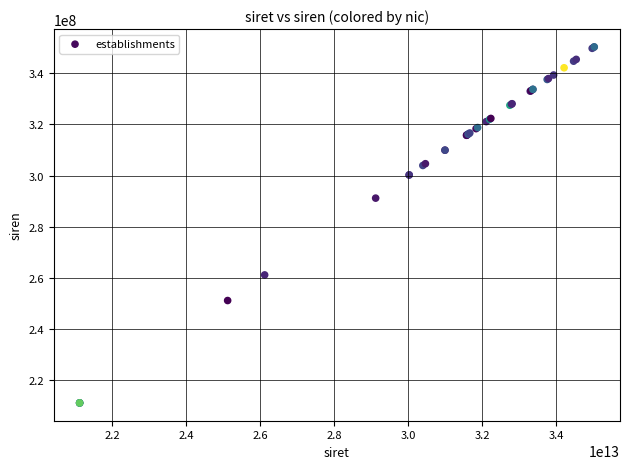

What Y value in the scatter plot is closest to 280742425?

291201937